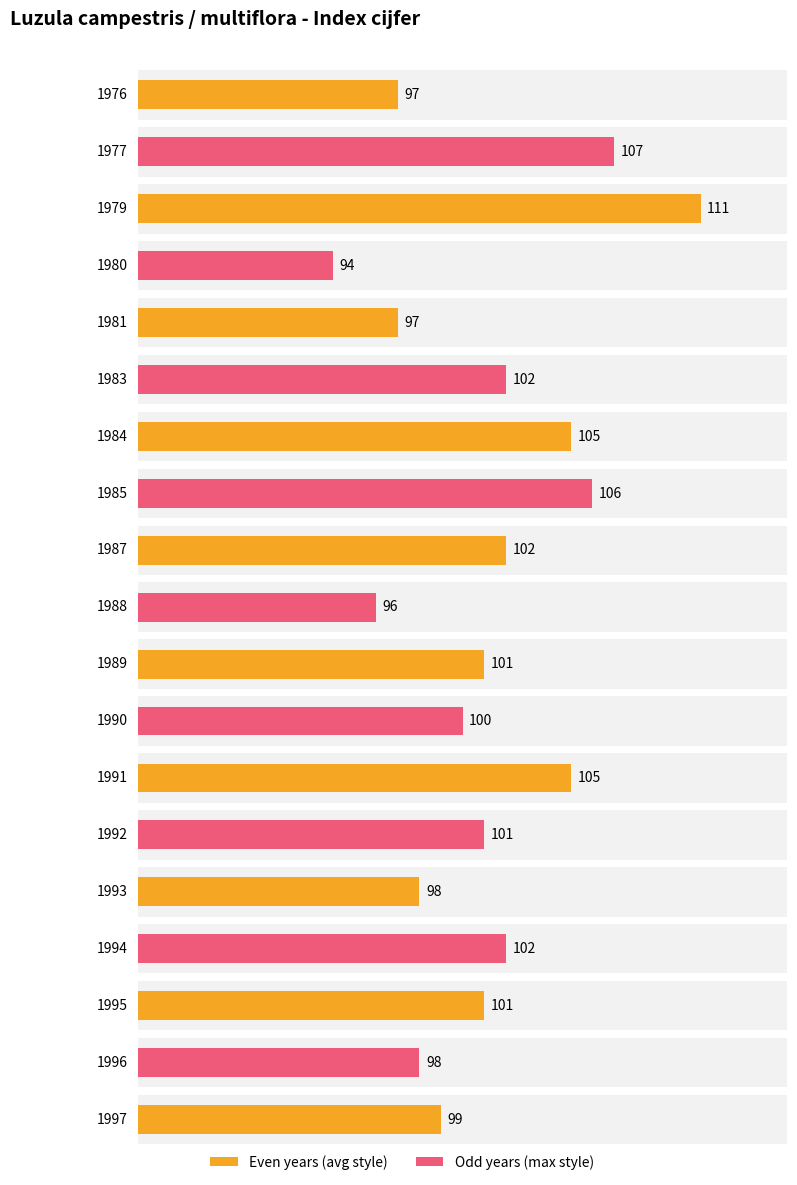

Rank the categories by value from highest to lowest.

1979, 1977, 1985, 1984, 1991, 1983, 1987, 1994, 1989, 1992, 1995, 1990, 1997, 1993, 1996, 1976, 1981, 1988, 1980